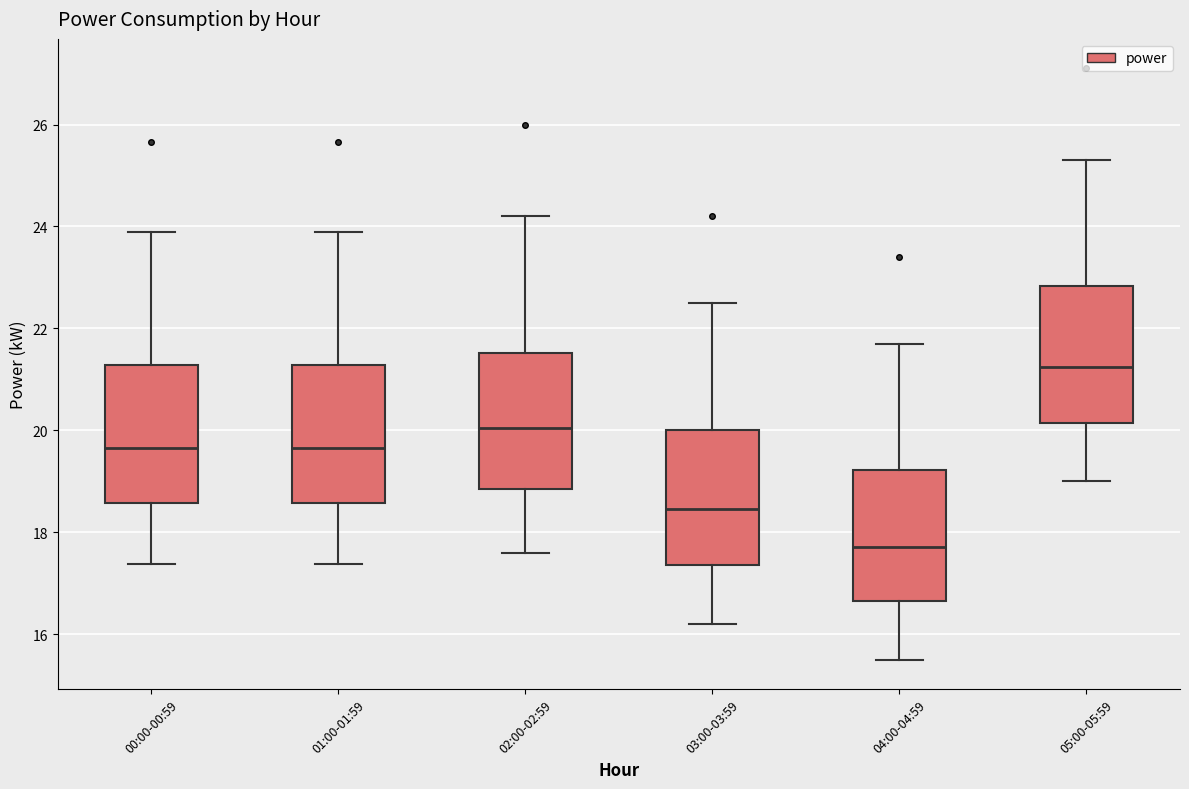

Reading left to right, read every box against the y-axis: the position of its median line, the range the box covers, and the ends of its whiskers. The values are not printed on the chart, so give them approximately, as read against the axis.

00:00-00:59: median 19.6, box 18.6 to 21.2, whiskers 17.4 to 24.0
01:00-01:59: median 19.6, box 18.6 to 21.2, whiskers 17.4 to 24.0
02:00-02:59: median 20.0, box 18.8 to 21.6, whiskers 17.6 to 24.2
03:00-03:59: median 18.4, box 17.4 to 20.0, whiskers 16.2 to 22.6
04:00-04:59: median 17.8, box 16.6 to 19.2, whiskers 15.6 to 21.8
05:00-05:59: median 21.2, box 20.2 to 22.8, whiskers 19.0 to 25.4